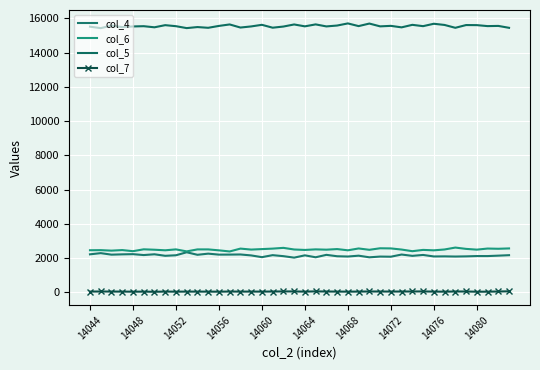

What are all the series names shown in the legend?

col_4, col_6, col_5, col_7